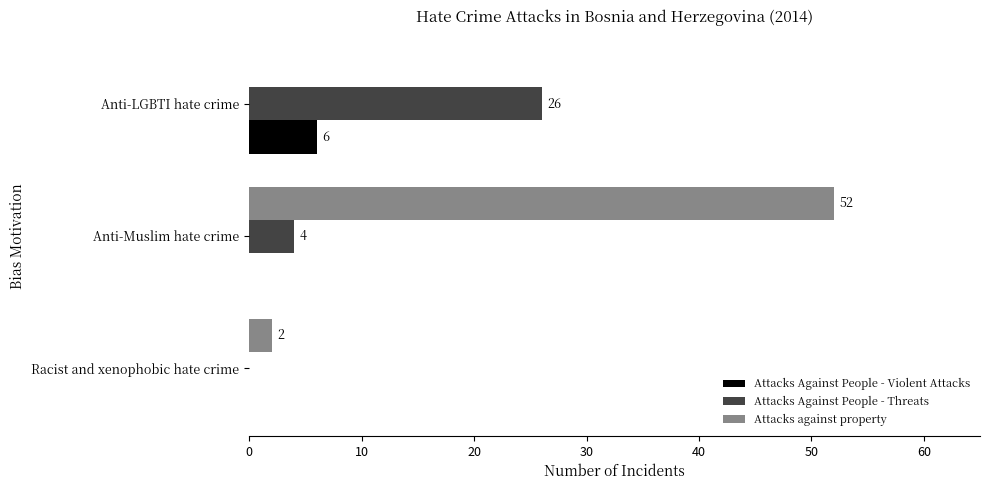

What is the greatest value displayed?

52